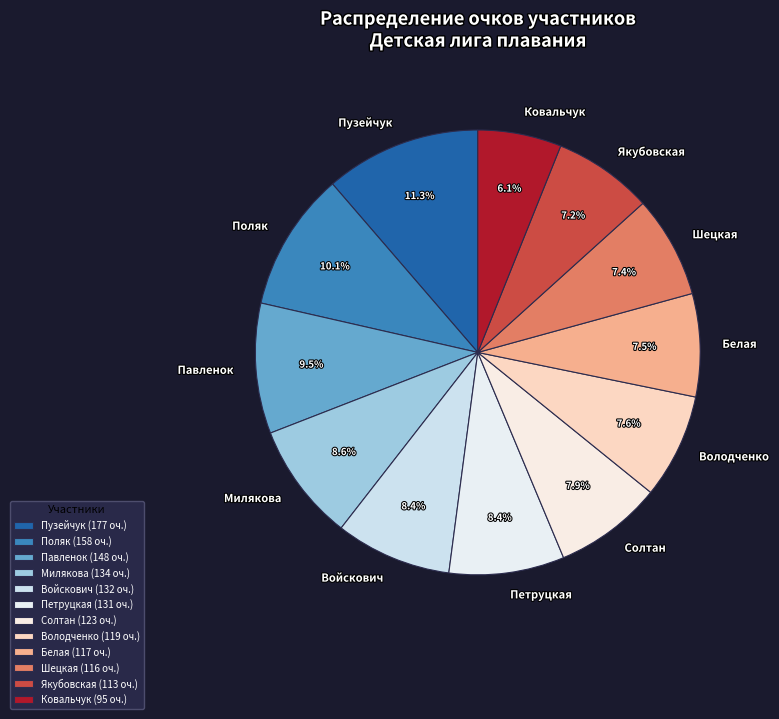

To the nearest percent, what is the difference between the largest and smallest slice percentages?

5%